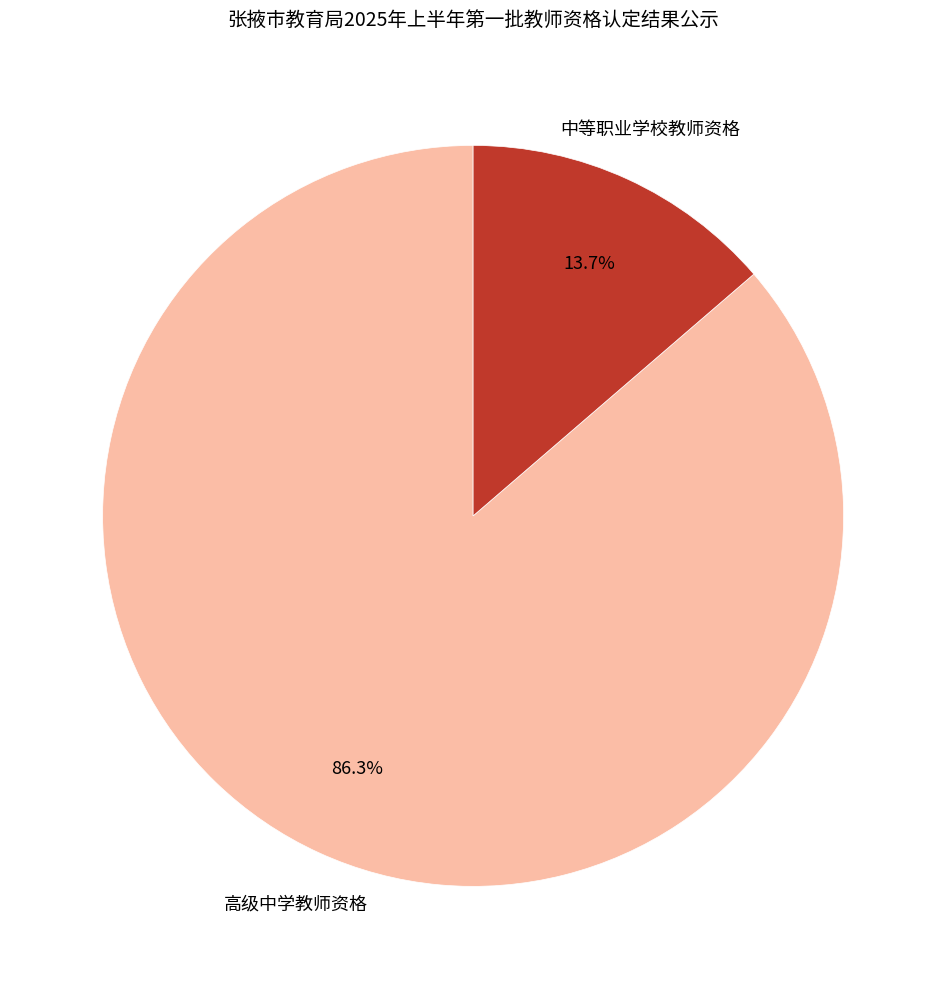

Does any single category account for the majority?

Yes